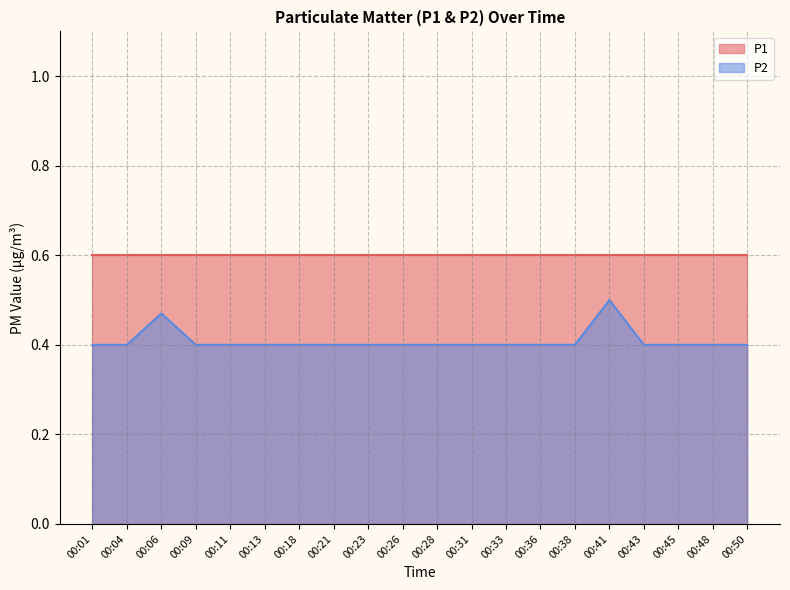

Does the chart display data point markers on the line(s)?

No